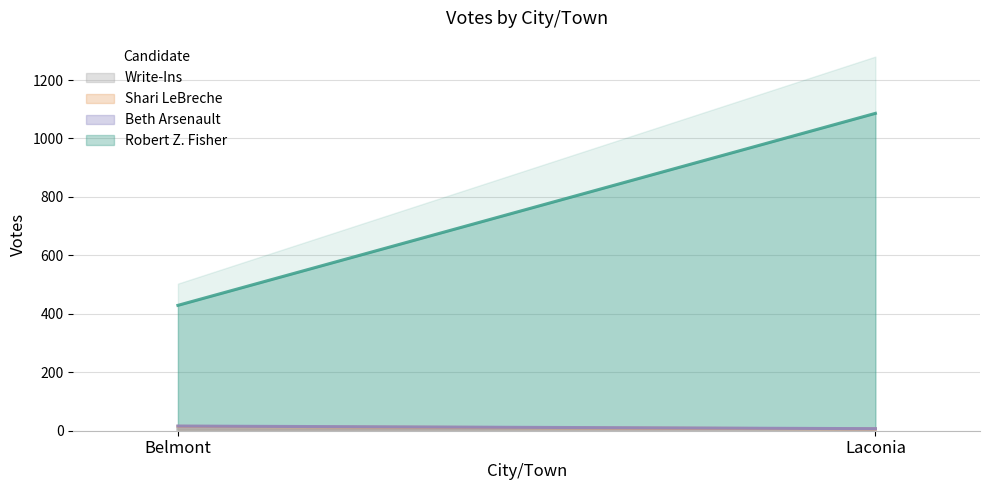

Between Laconia and Belmont, which is larger?

Laconia